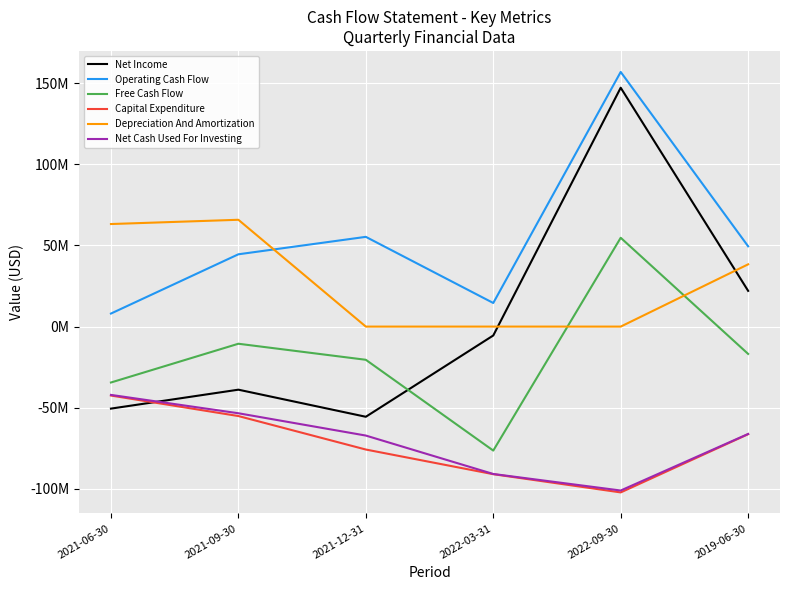

What is the average value of the Depreciation And Amortization series?

27910667